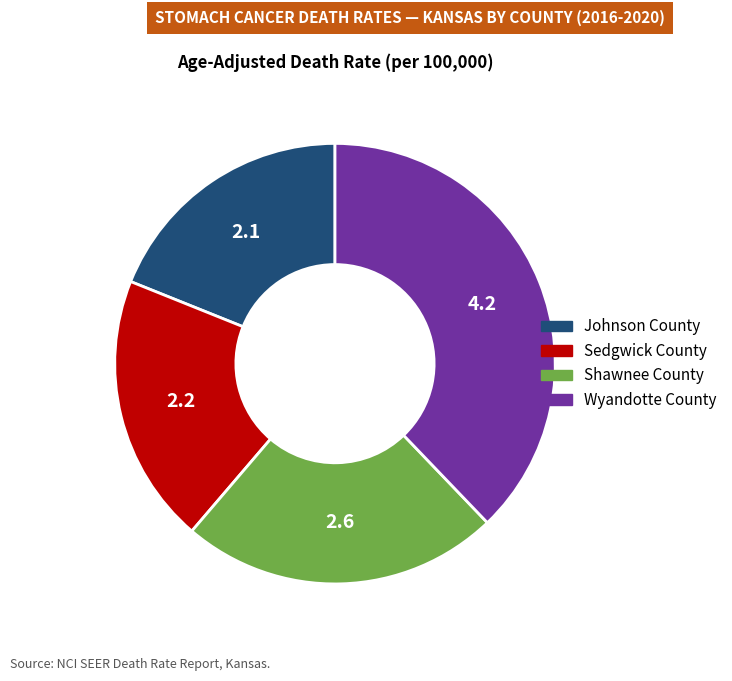

Combined, do Wyandotte County and Shawnee County account for over 50%?

Yes